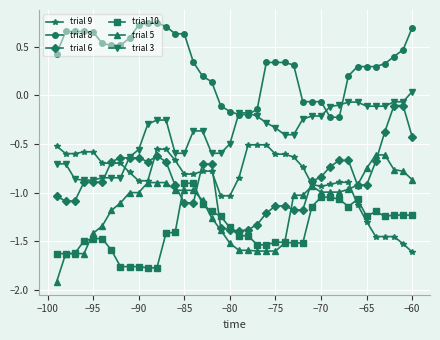

What is the smallest value displayed?

-1.9